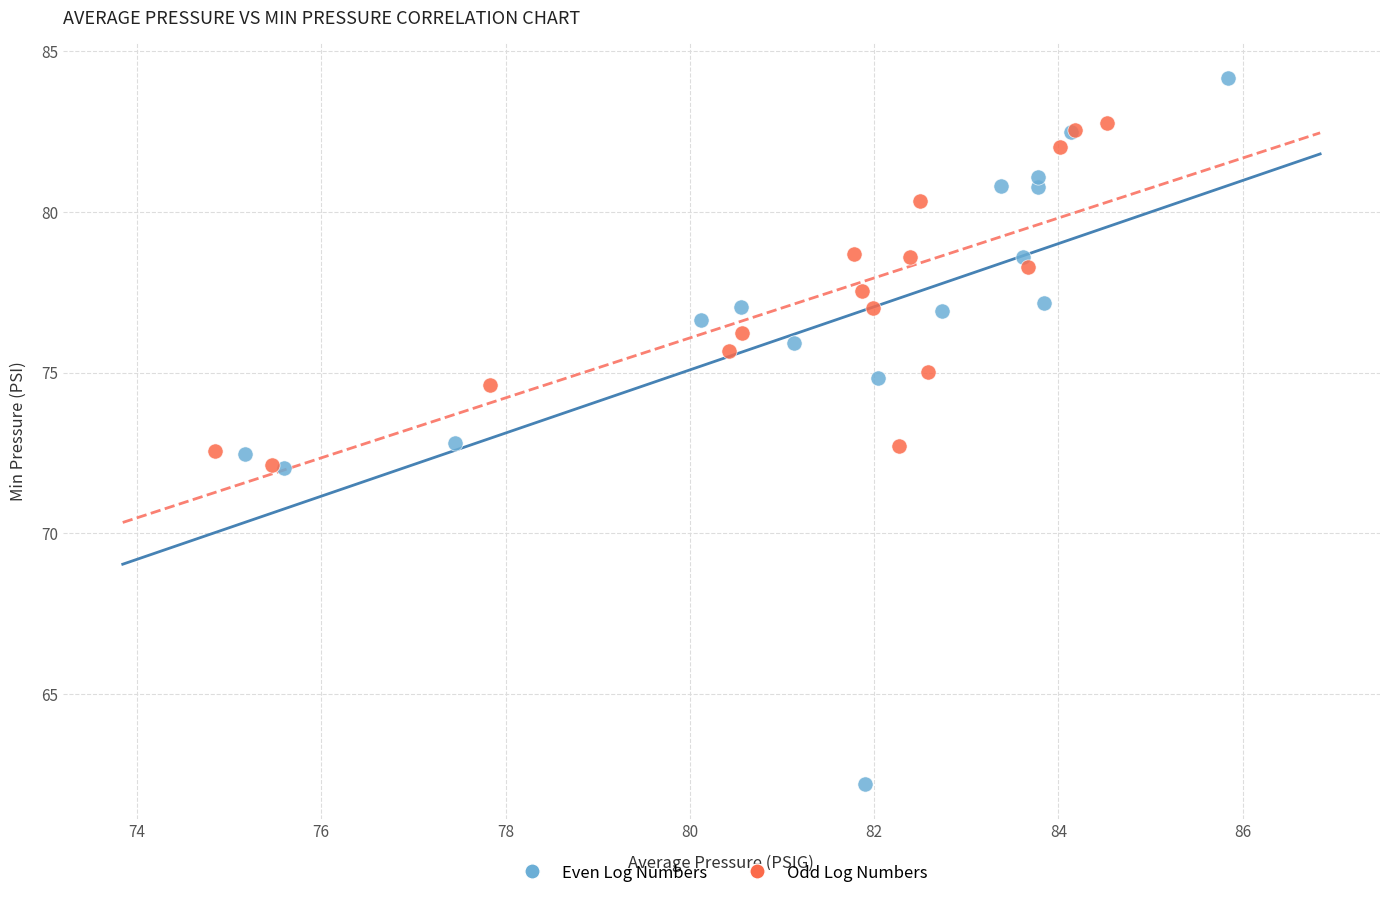

Which series reaches the maximum Y coordinate?

Even Log Numbers